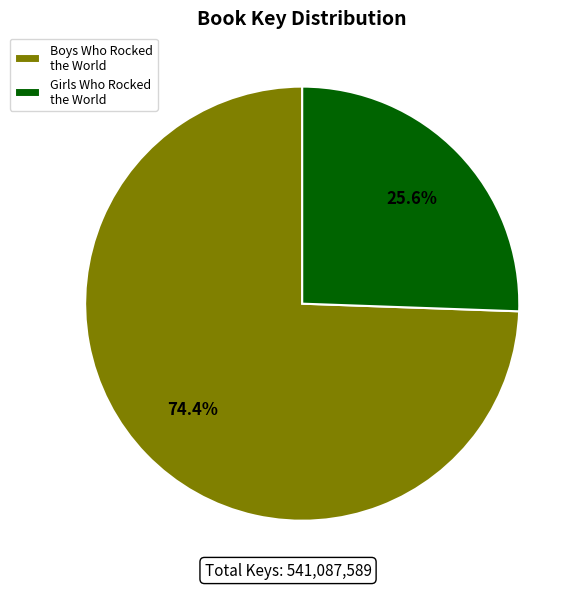

Do Boys Who Rocked the World and Girls Who Rocked the World together represent more than half of the pie?

Yes